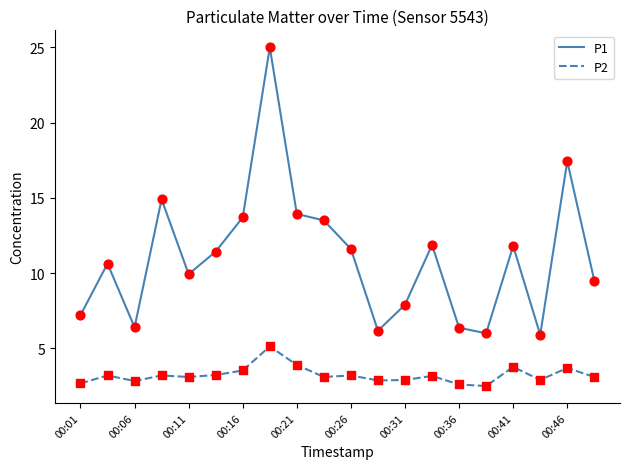

What are all the series names shown in the legend?

P1, P2